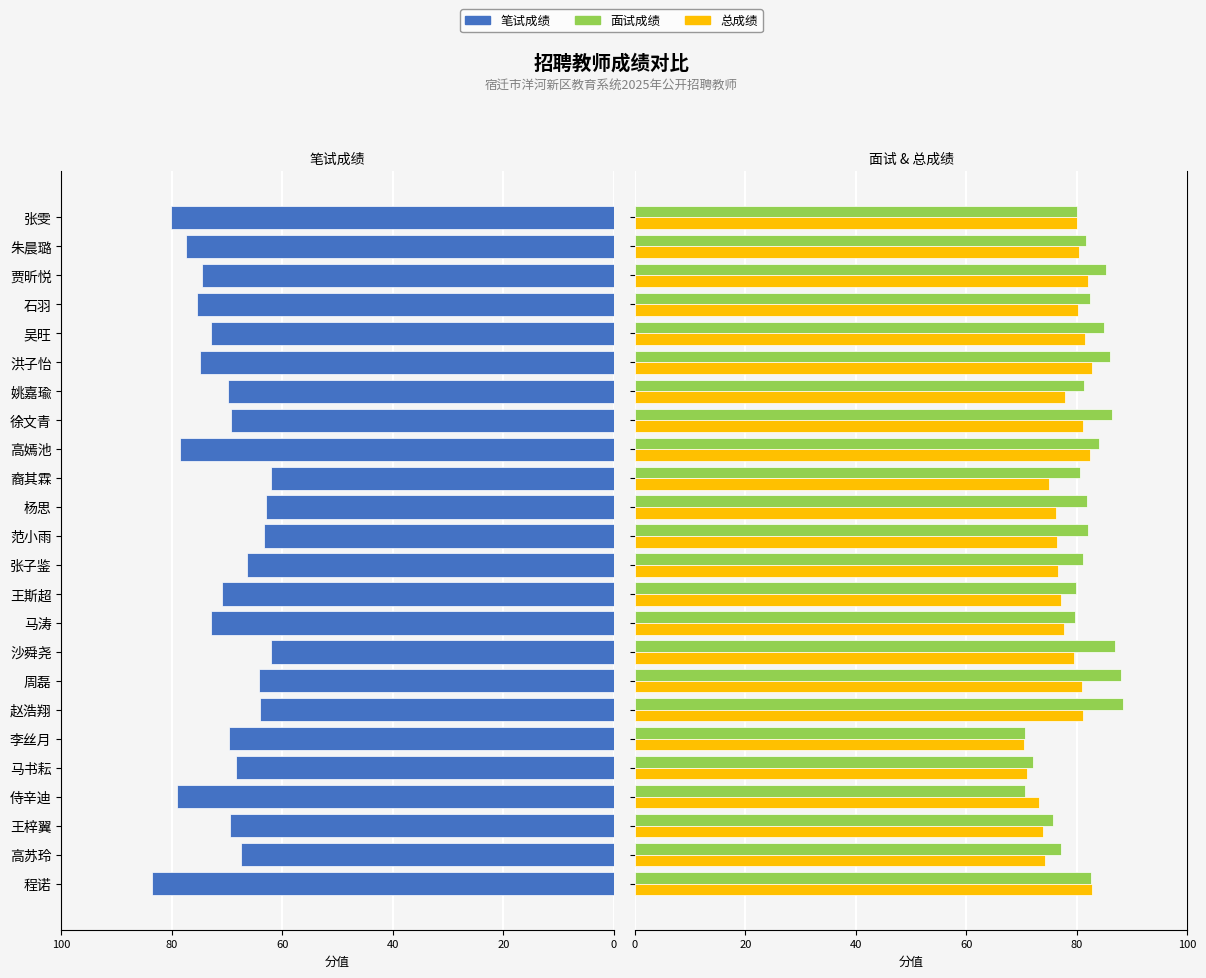

What is the maximum value for 笔试成绩?

83.5